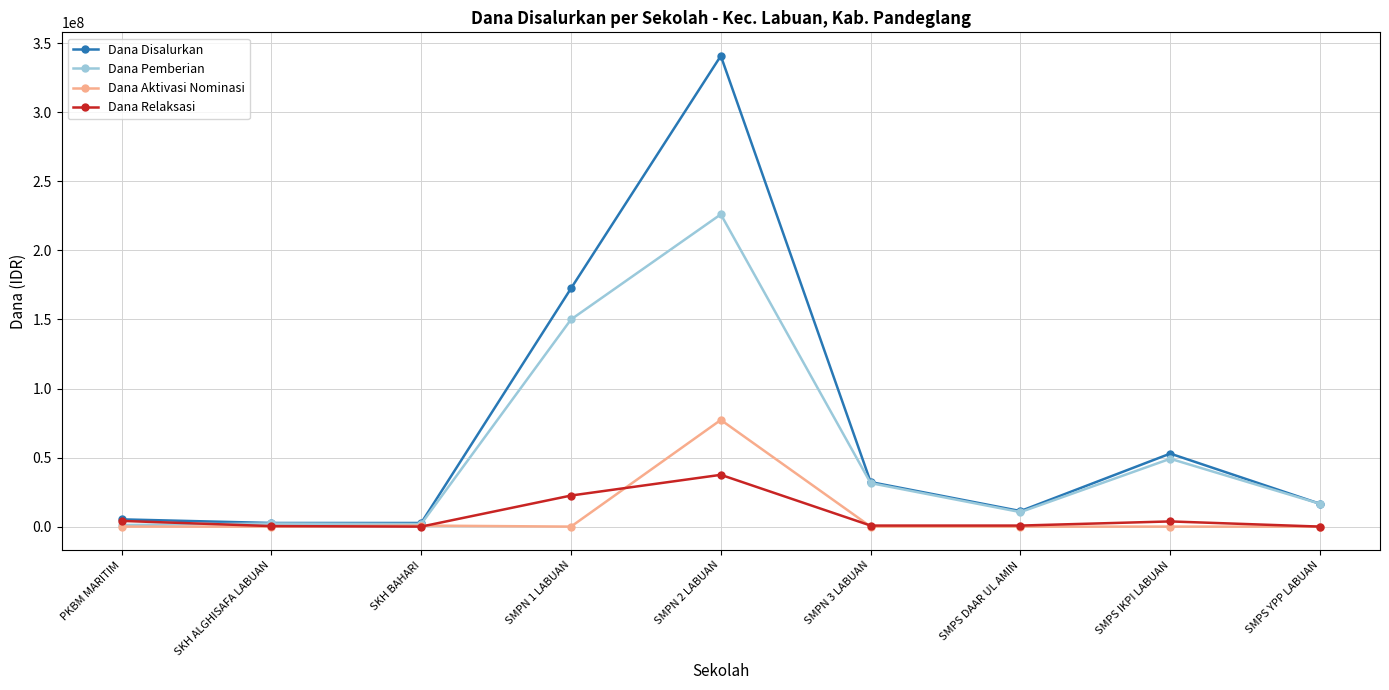

What is the difference between the highest and lowest values at SMPN 3 LABUAN?

32250000